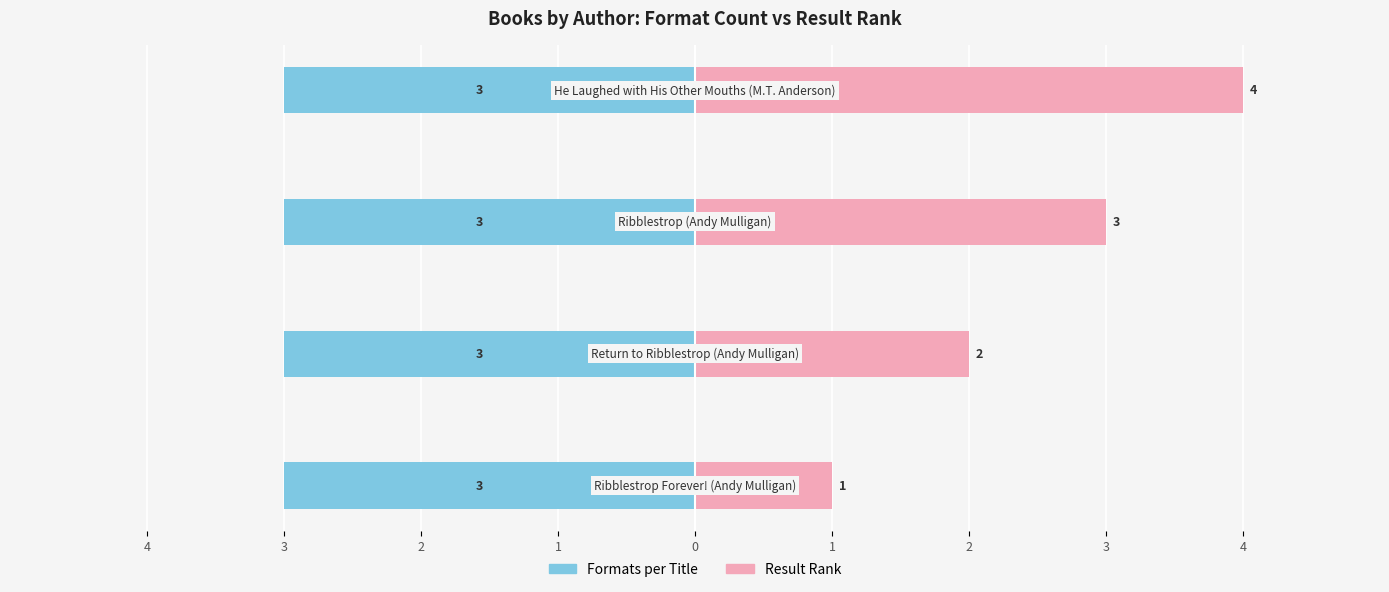

How many Result Rank values are between 2 and 4?

3